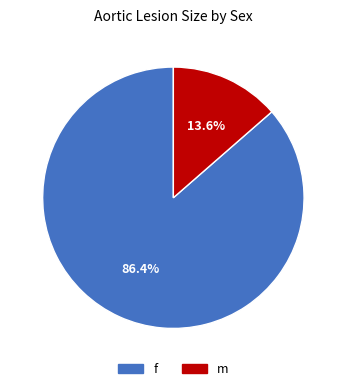

Which category accounts for the majority?

f